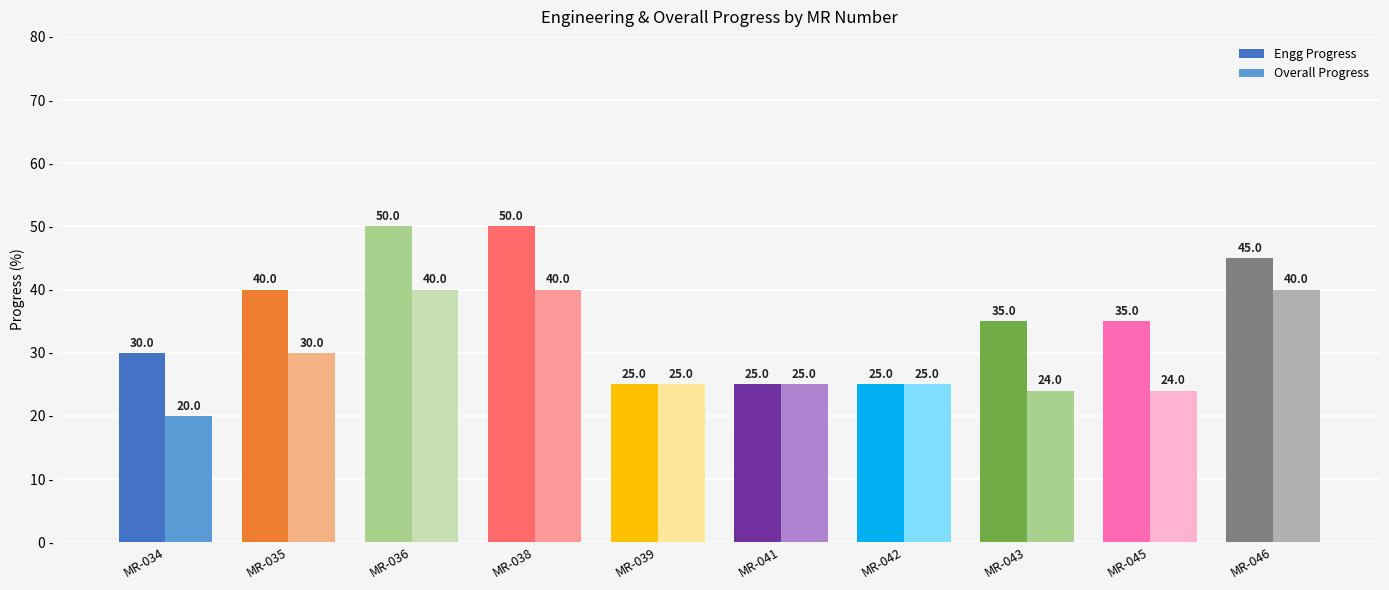

Which series has the largest range (max minus min)?

Engg Progress